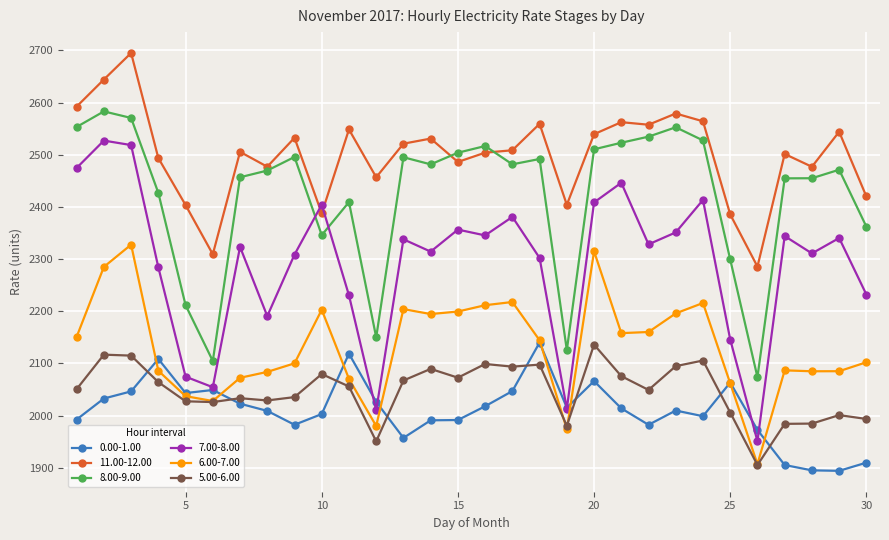

Which series has the largest range (max minus min)?

7.00-8.00